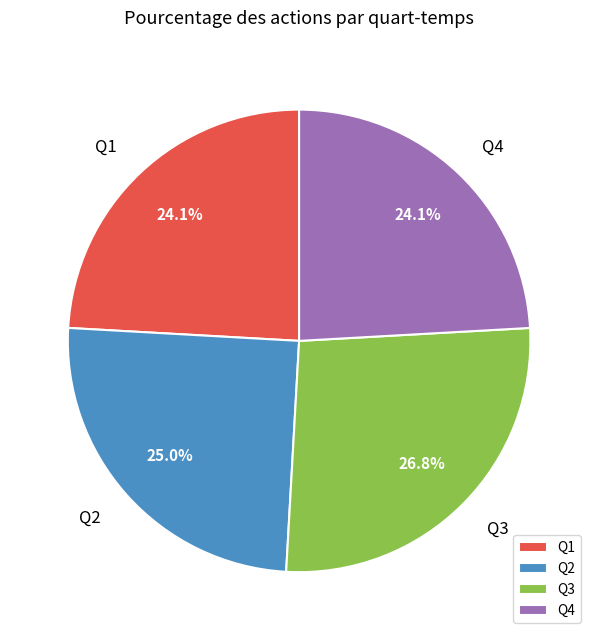

To the nearest percent, what is the difference between the largest and smallest slice percentages?

3%